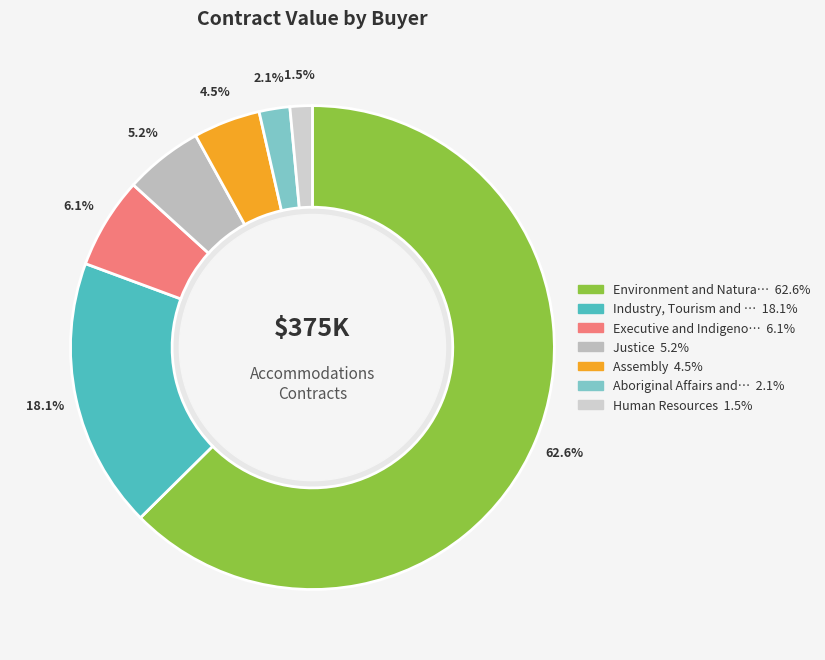

To the nearest percent, what is the average slice percentage?

14%